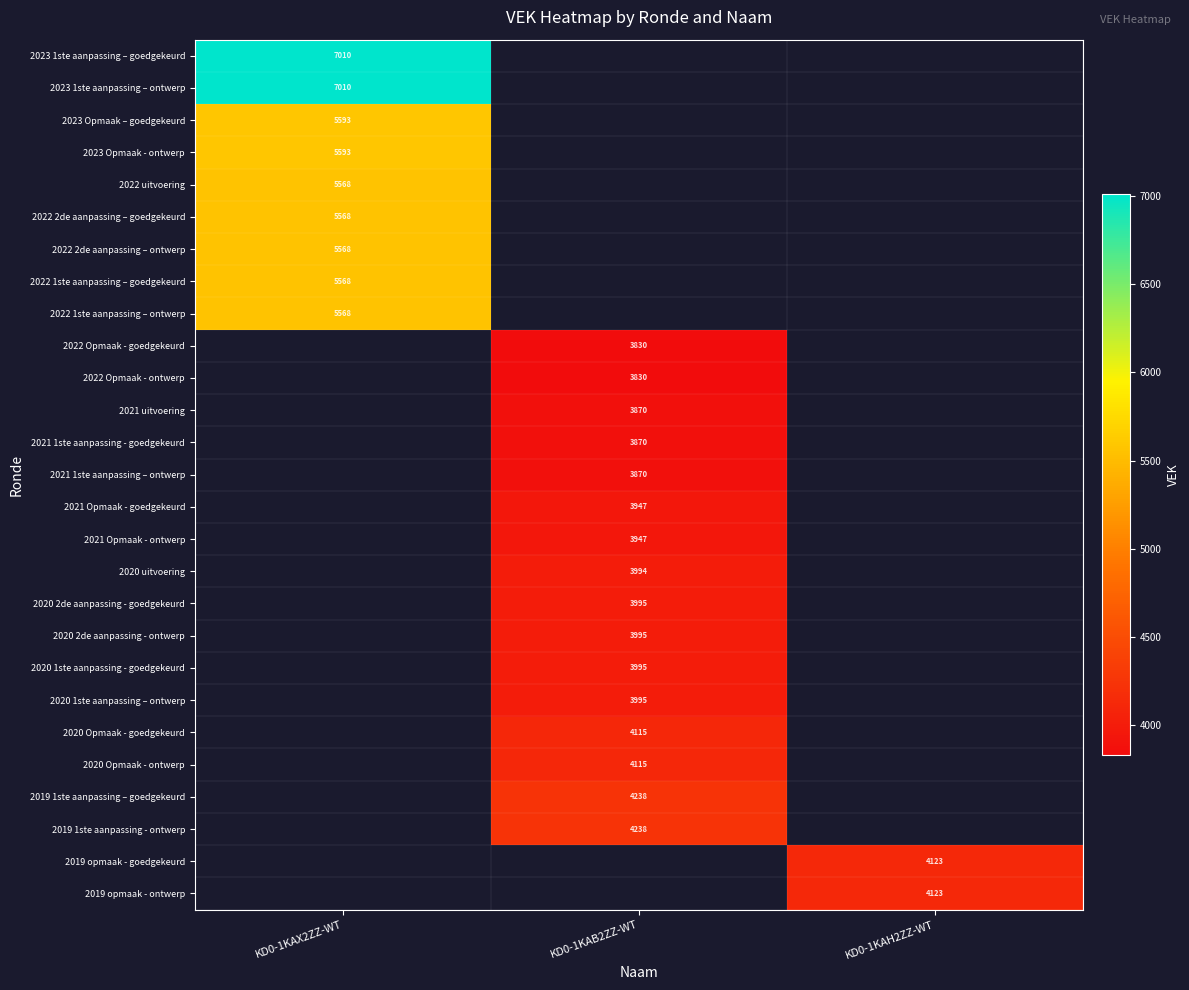

What is the greatest value displayed?

7010.0